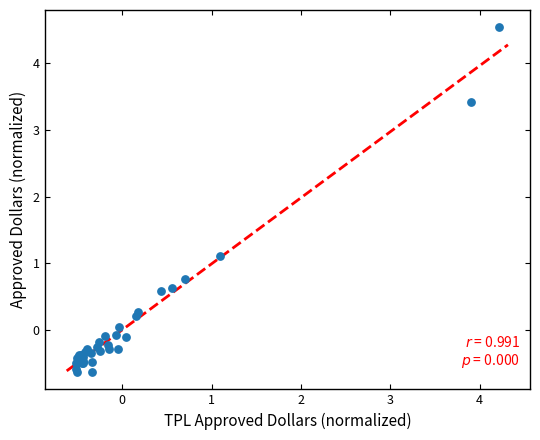

What Y value in the scatter plot is closest to 1?

1.1